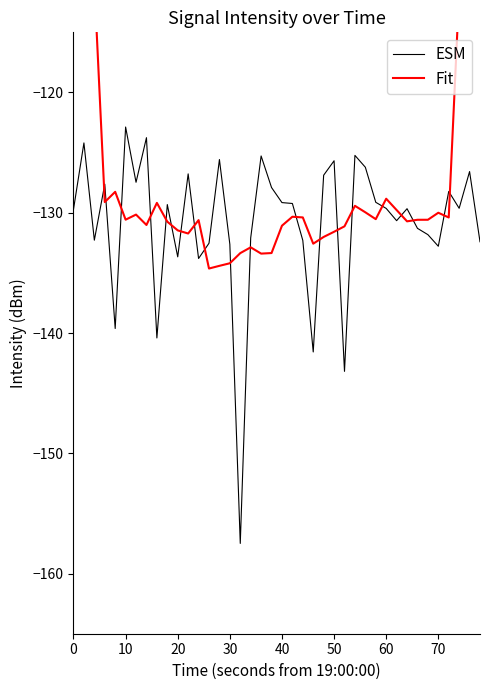

What is the difference between the second highest and second lowest values in the Fit series?

60.6